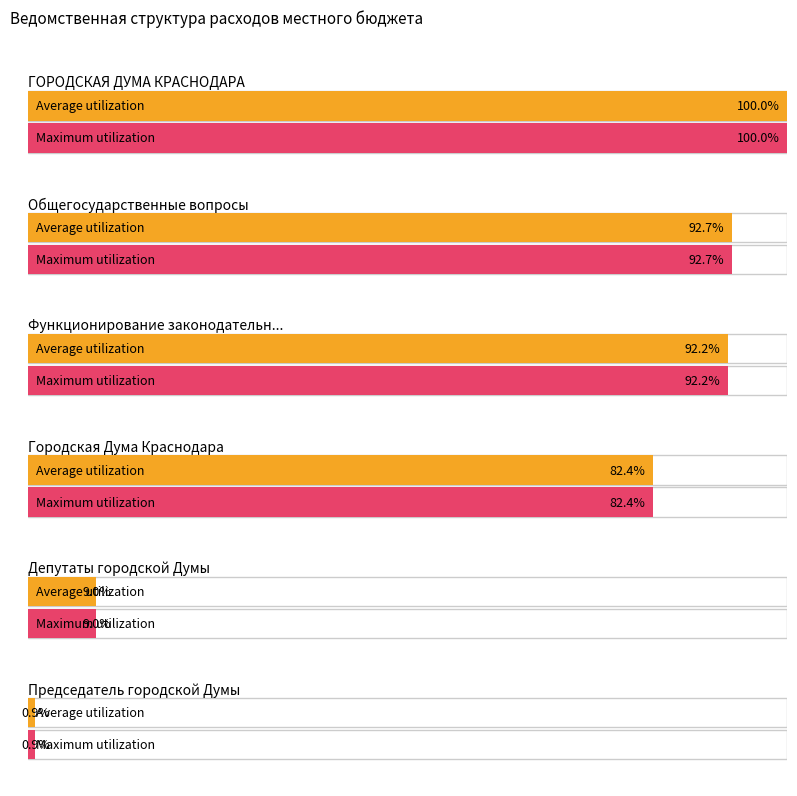

Which has a higher value, Городская Дума Краснодара or Председатель городской Думы?

Городская Дума Краснодара